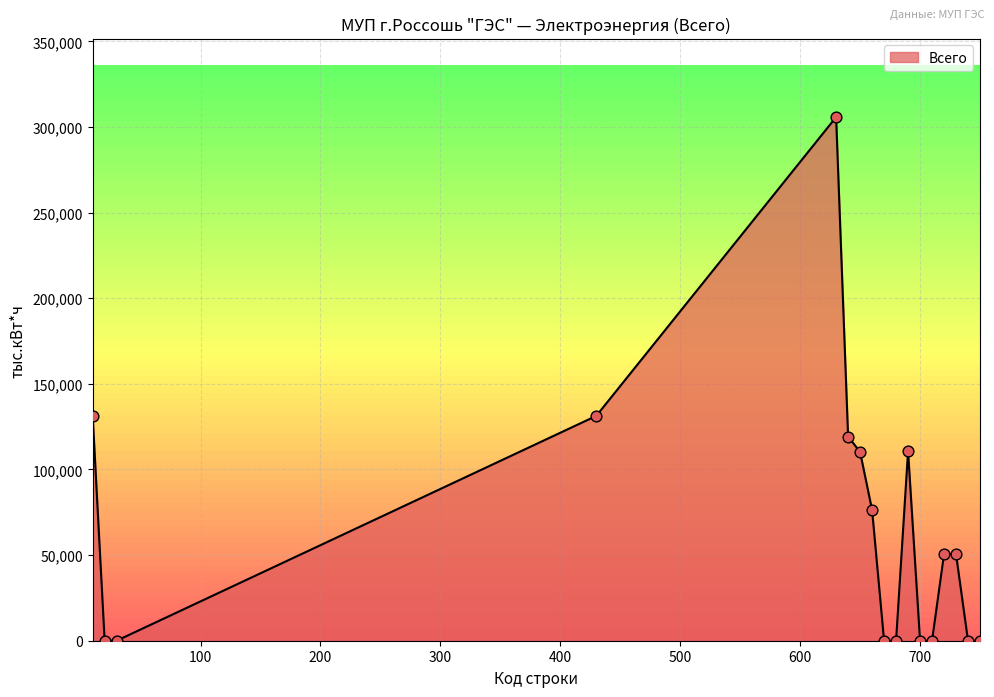

What is the maximum value shown in the chart?

305816.4